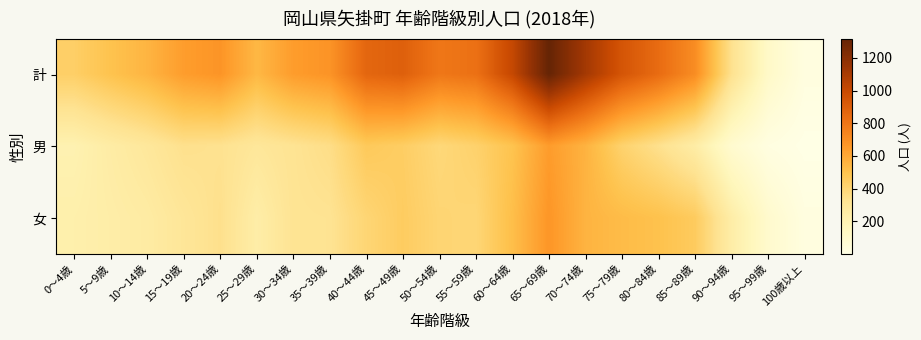

Rank the series at 20～24歳 from lowest to highest value.

男, 女, 計